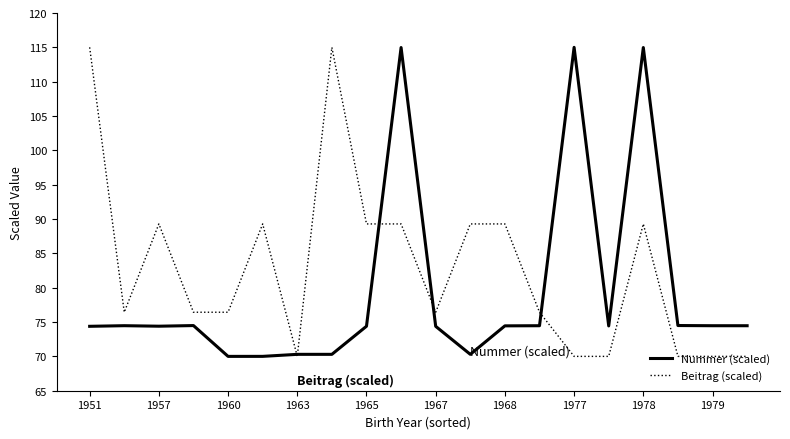

What is the lowest value of the Nummer (scaled) series?

70.0